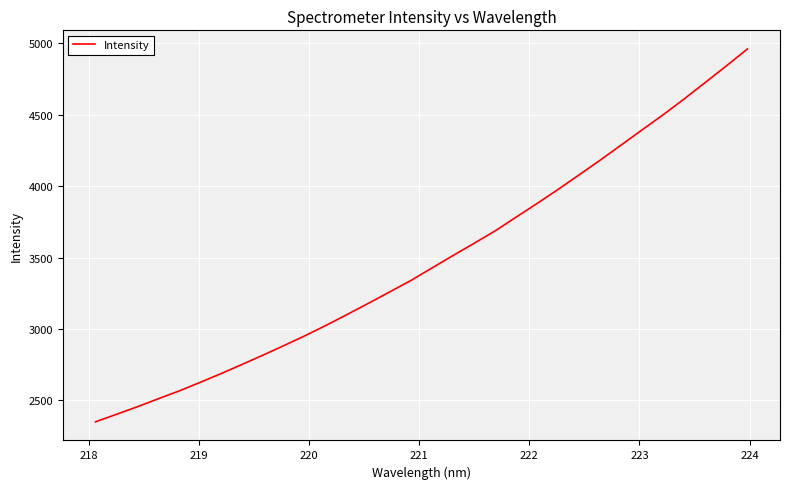

What is the difference between the maximum and minimum values?

2611.0